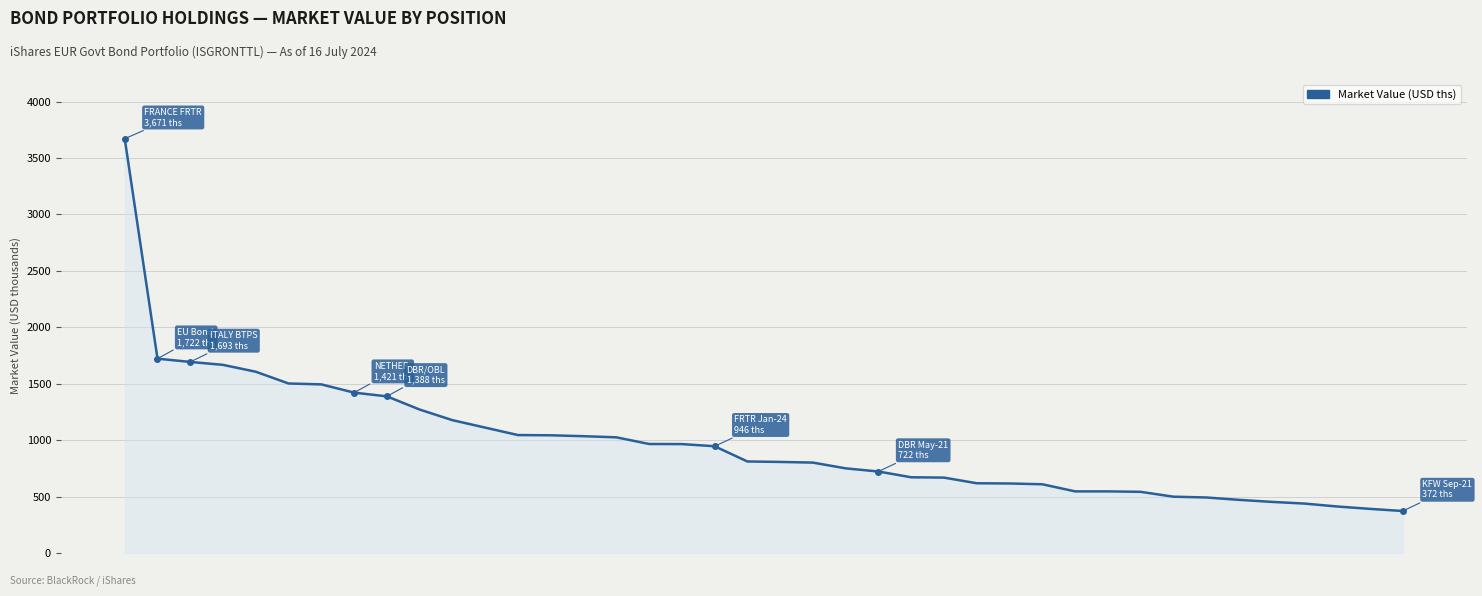

What is the smallest value displayed?

372